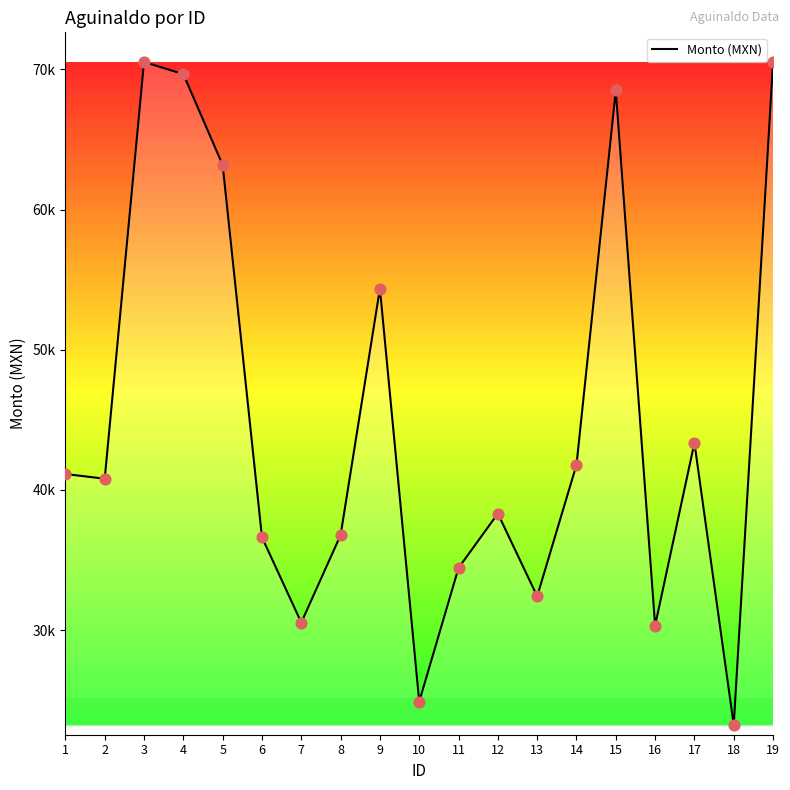

Does the chart have visible grid lines?

No